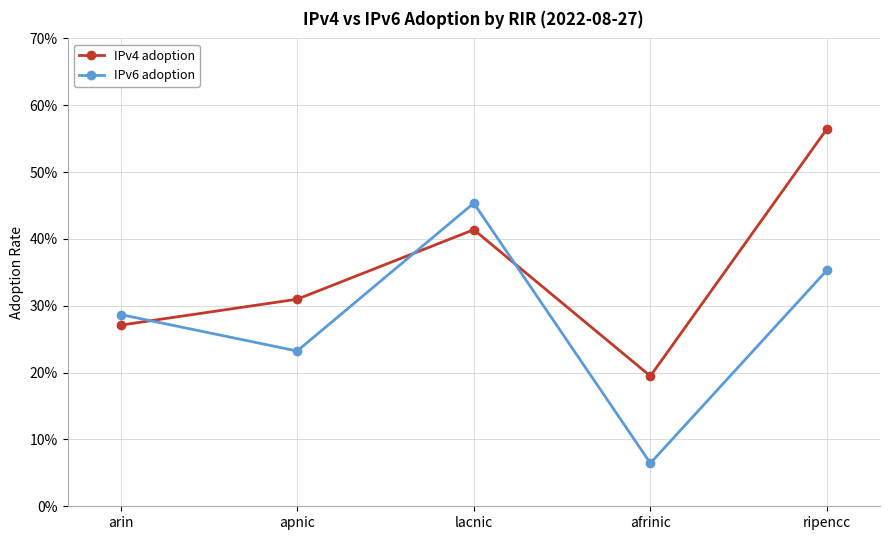

What value does the IPv4 adoption series have at apnic?

0.3